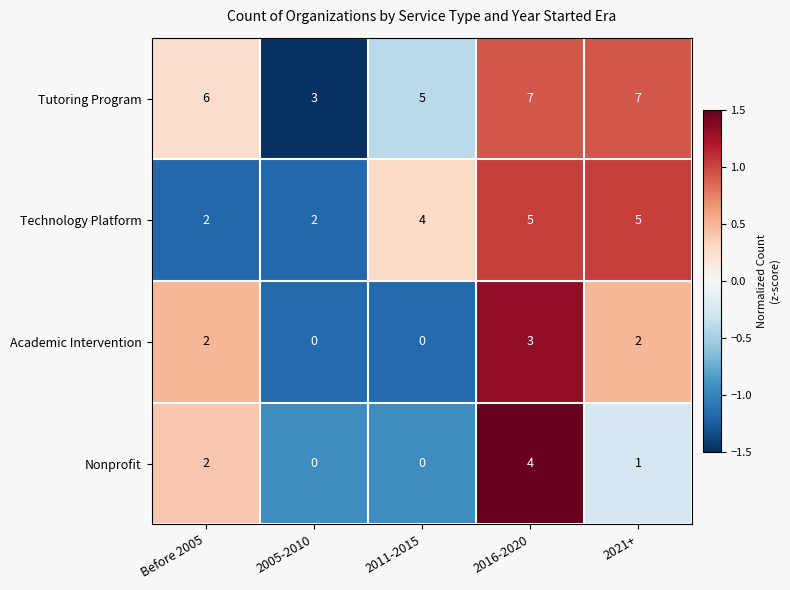

The value of Academic Intervention at Before 2005 is 2. True or false?

True